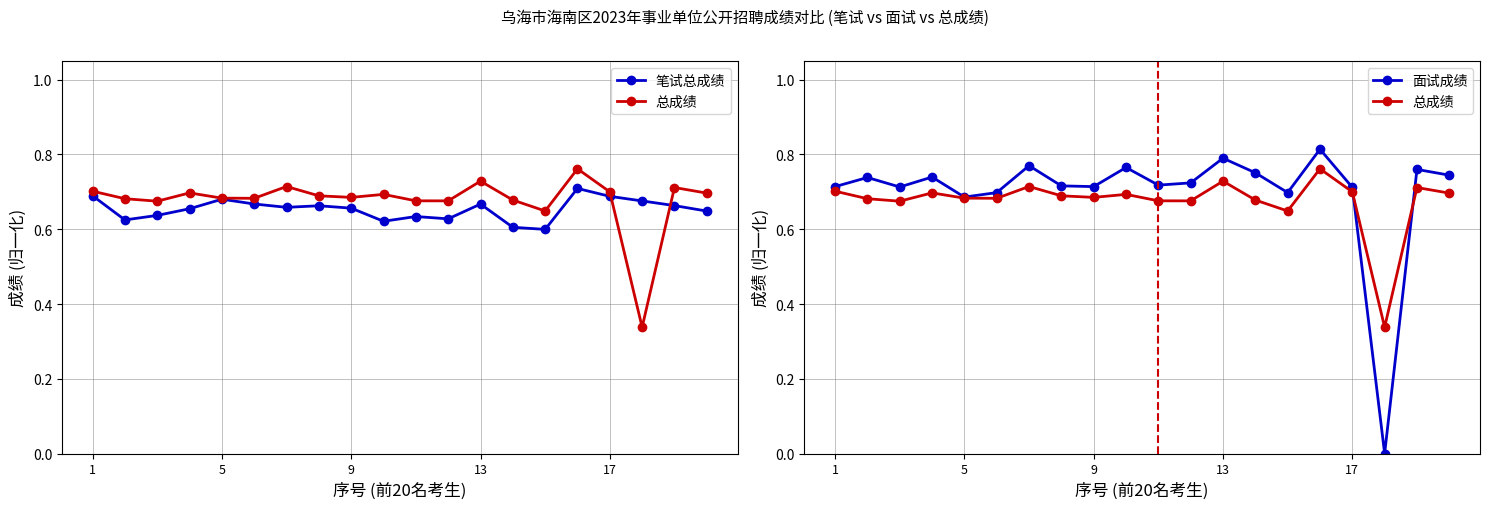

Reading right to left, list all the values displayed in this chart.

笔试总成绩: 0.6	0.7	0.7	0.7	0.7	0.6	0.6	0.7	0.6	0.6	0.6	0.7	0.7	0.7	0.7	0.7	0.7	0.6	0.6	0.7
总成绩: 0.7	0.7	0.3	0.7	0.8	0.6	0.7	0.7	0.7	0.7	0.7	0.7	0.7	0.7	0.7	0.7	0.7	0.7	0.7	0.7
面试成绩: 0.7	0.8	0.0	0.7	0.8	0.7	0.8	0.8	0.7	0.7	0.8	0.7	0.7	0.8	0.7	0.7	0.7	0.7	0.7	0.7